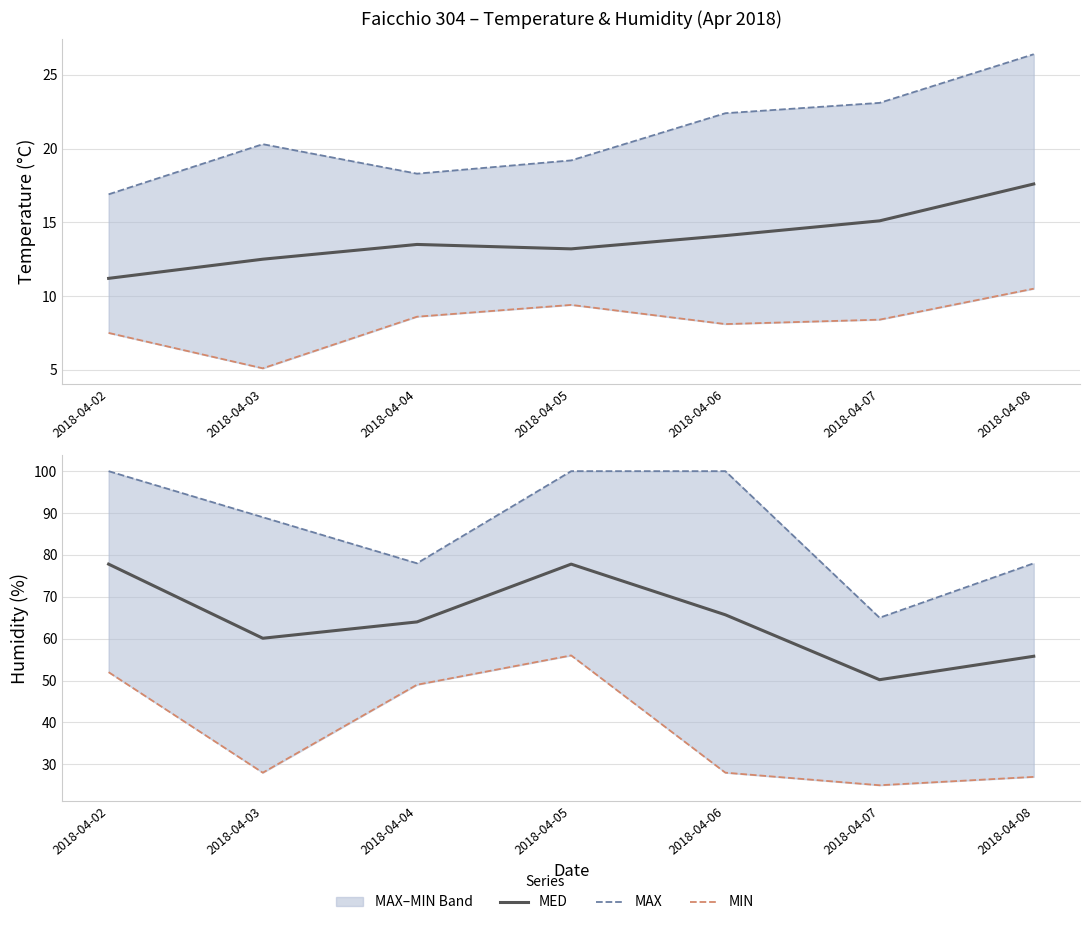

In Humidity MIN, how many points are lower than both neighbors (excluding endpoints)?

2